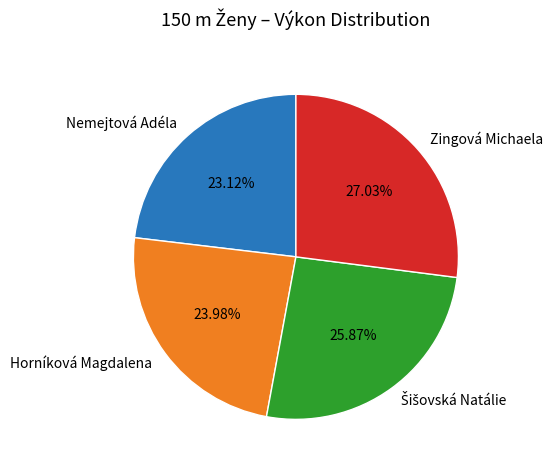

What is the ratio of the value at Horníková Magdalena to the value at Zingová Michaela?

0.9